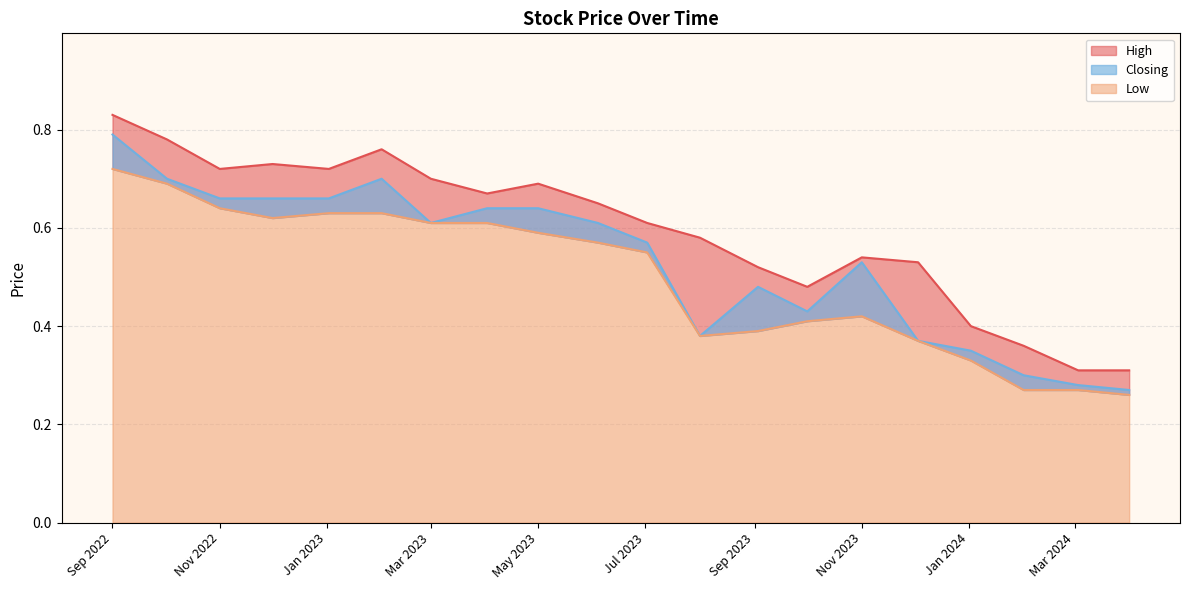

Which label corresponds to the largest value in the chart?

01/09/2022